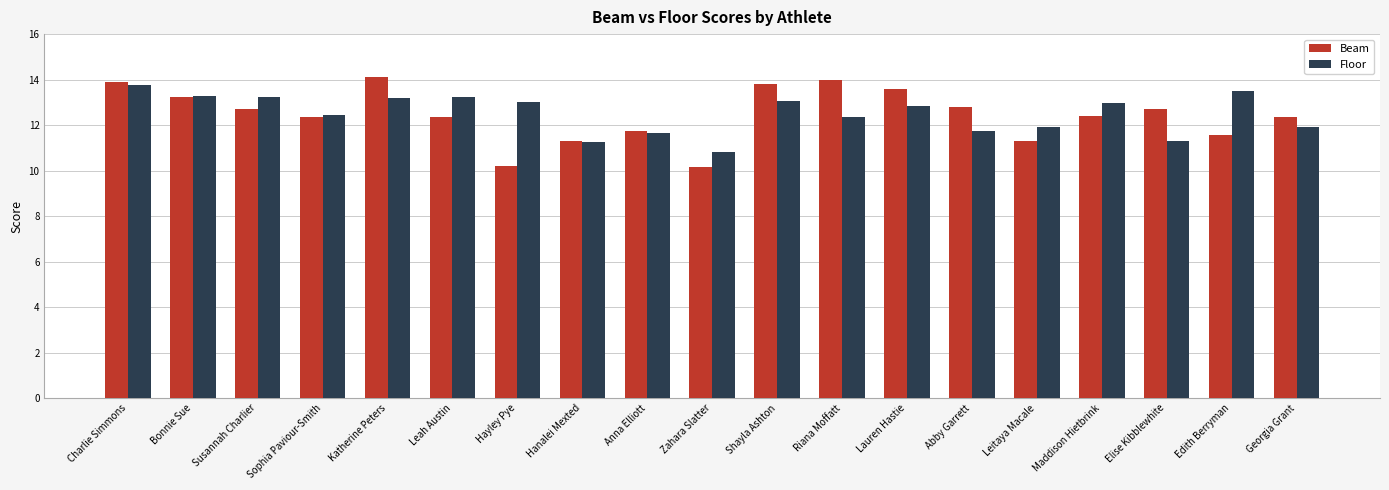

At which label does Floor reach its minimum?

Zahara Slatter